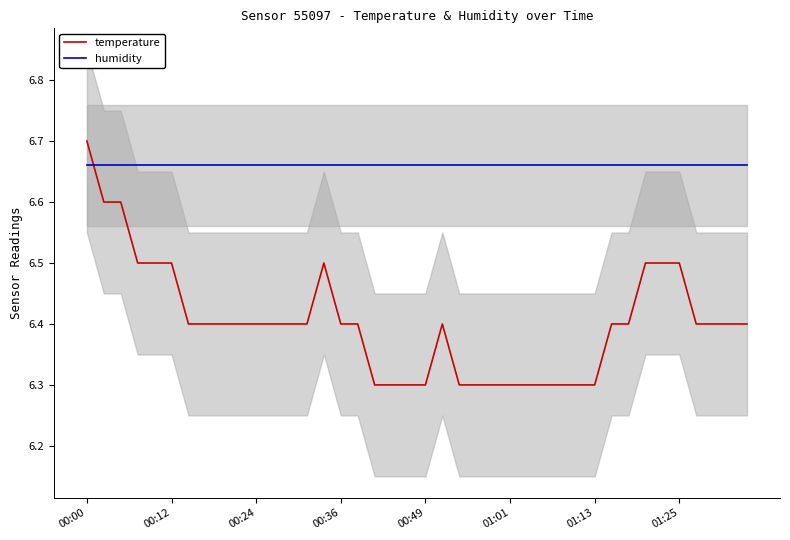

What is the maximum value shown in the chart?

6.7